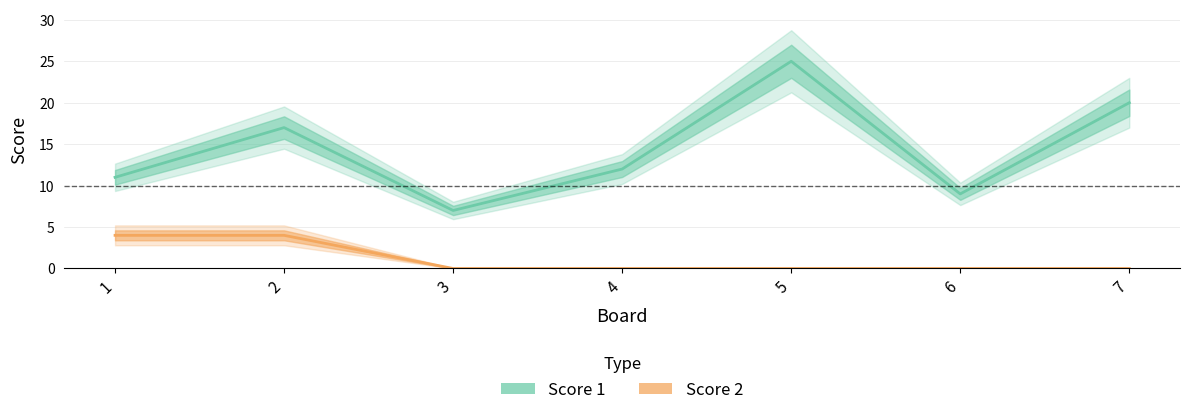

At which label is Score 1 closest to 16?

2